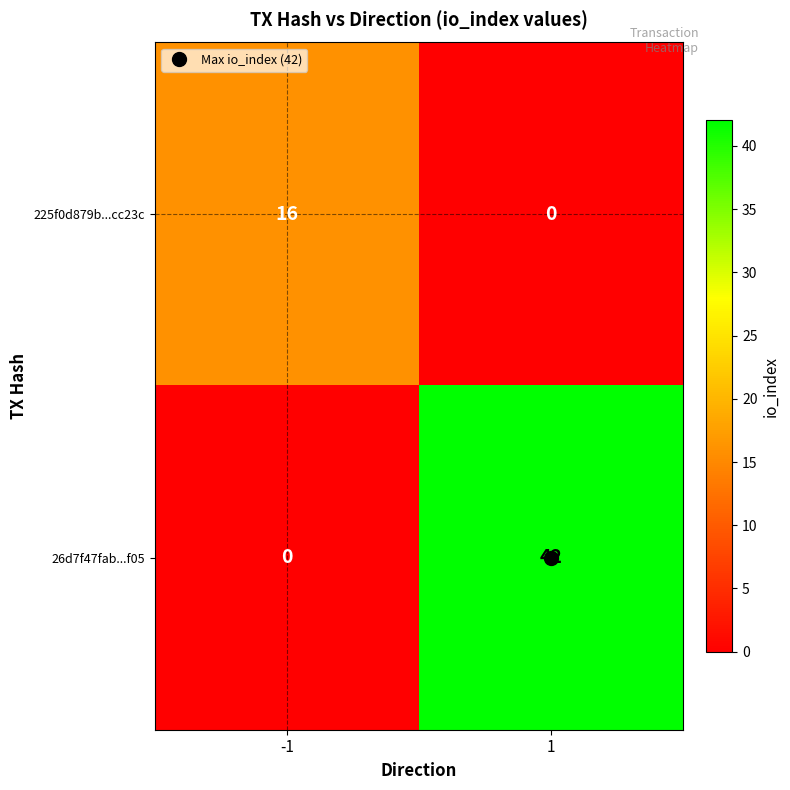

How many categories are shown in the chart?

2